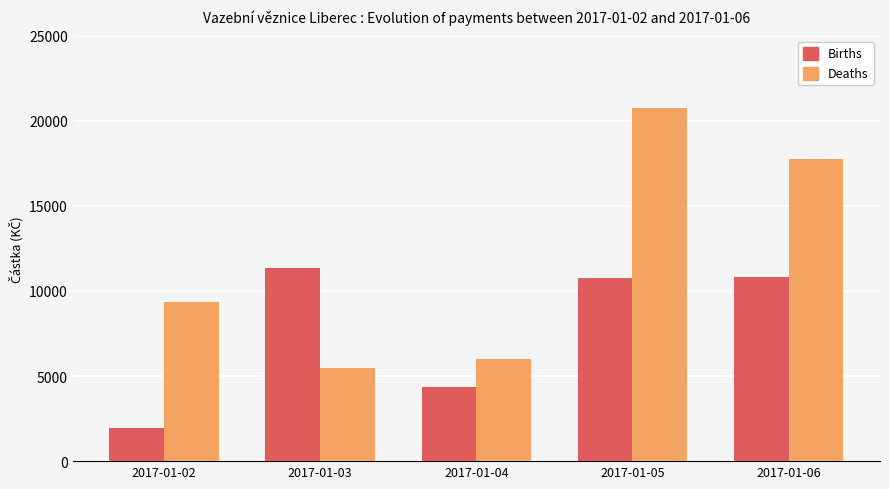

At which label is Deaths closest to 13094?

2017-01-02